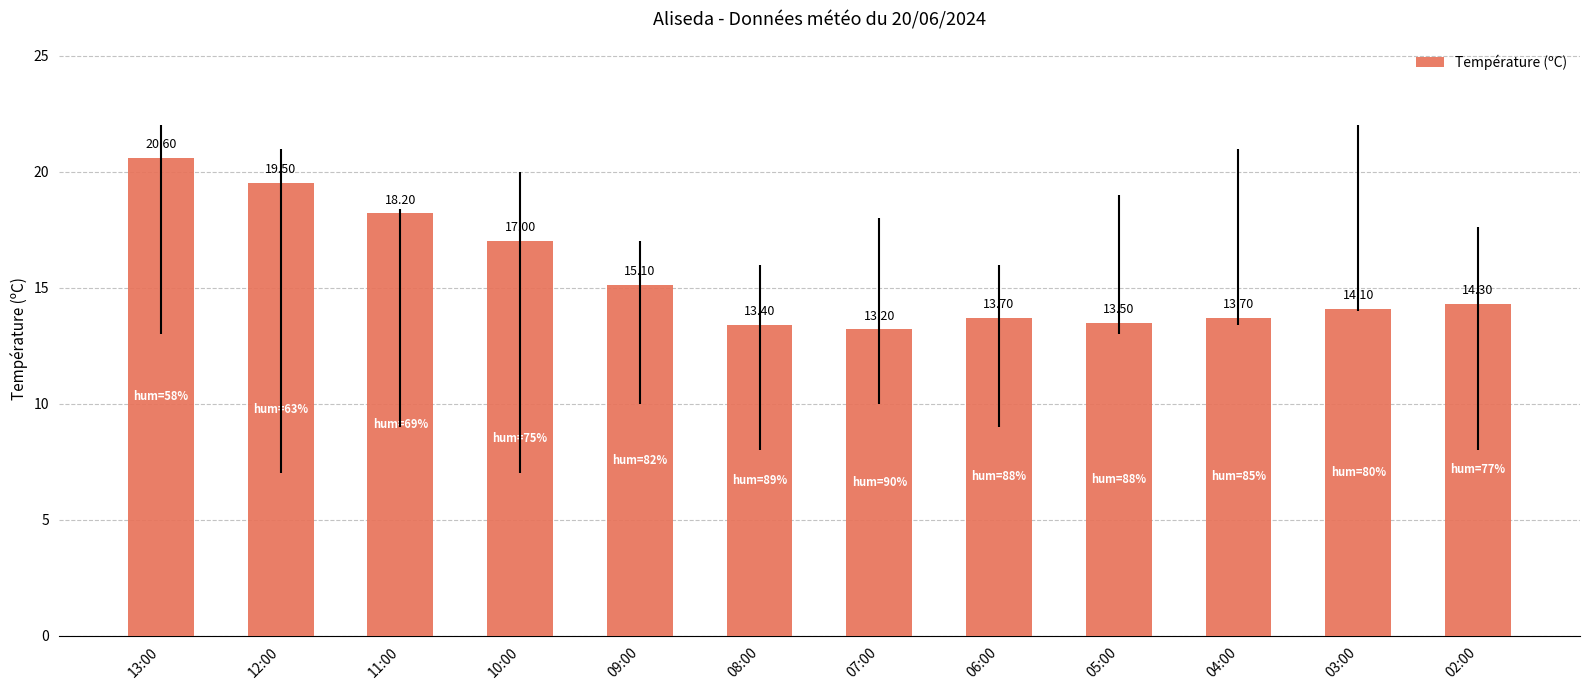

How many values exceed 14?

7